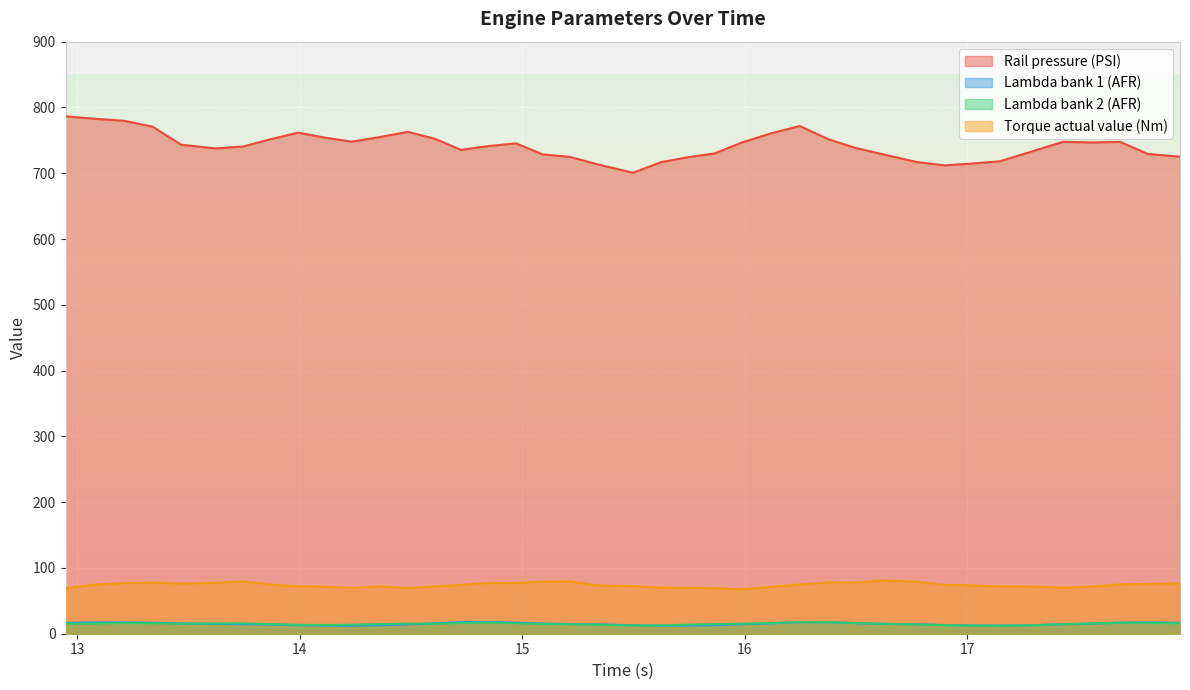

Does the chart display data point markers on the line(s)?

No